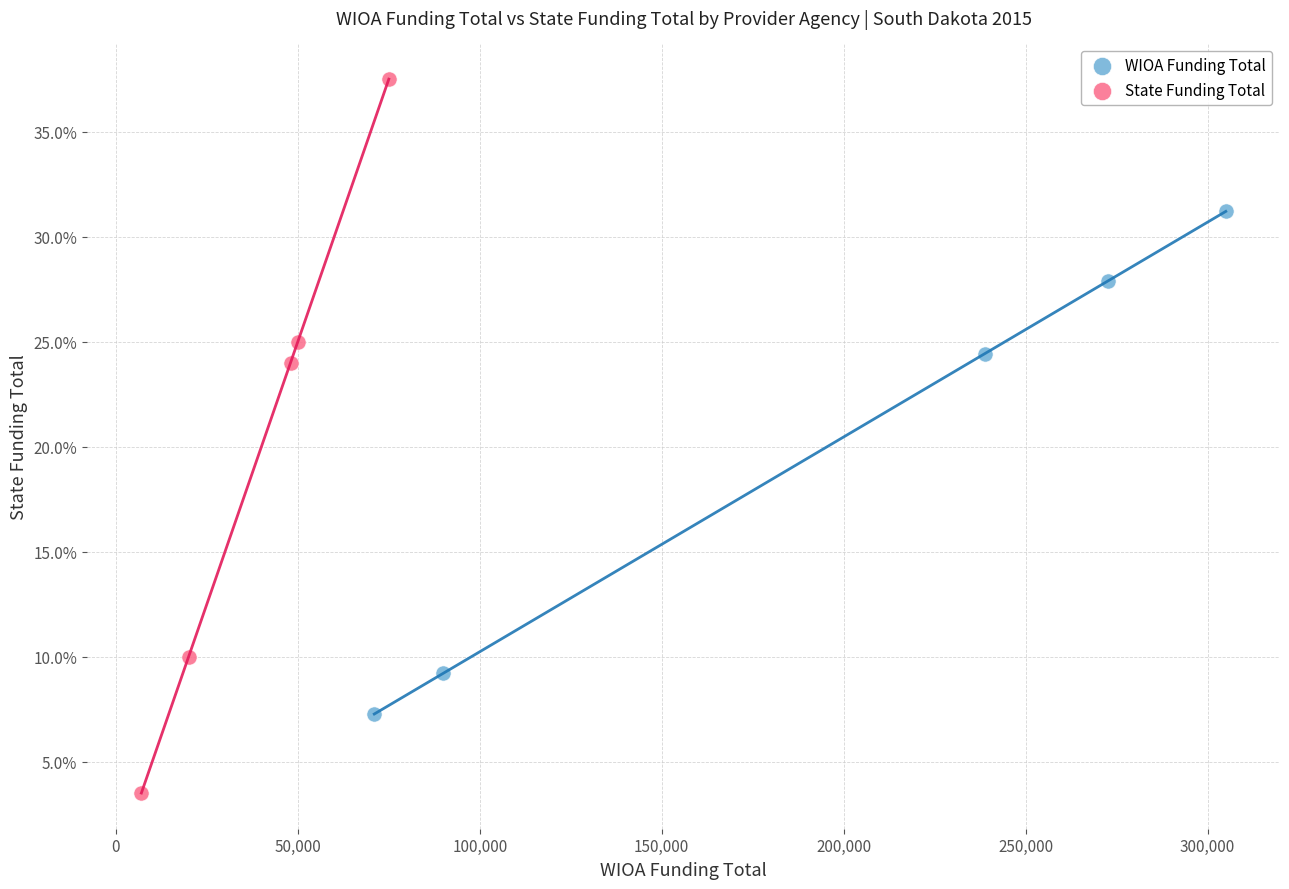

What are all the series names shown in the legend?

WIOA Funding Total, State Funding Total